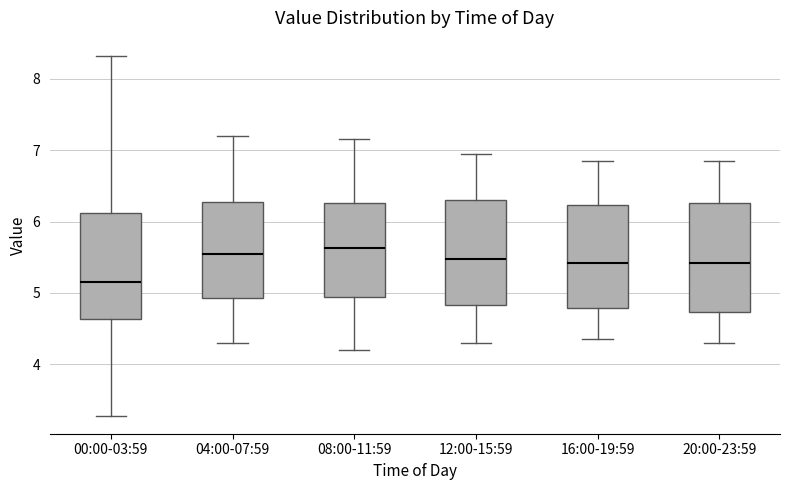

Where does the upper whisker of the box for 08:00-11:59 end on the y-axis? The values are not printed on the chart, so give them approximately, as read against the axis.

7.2